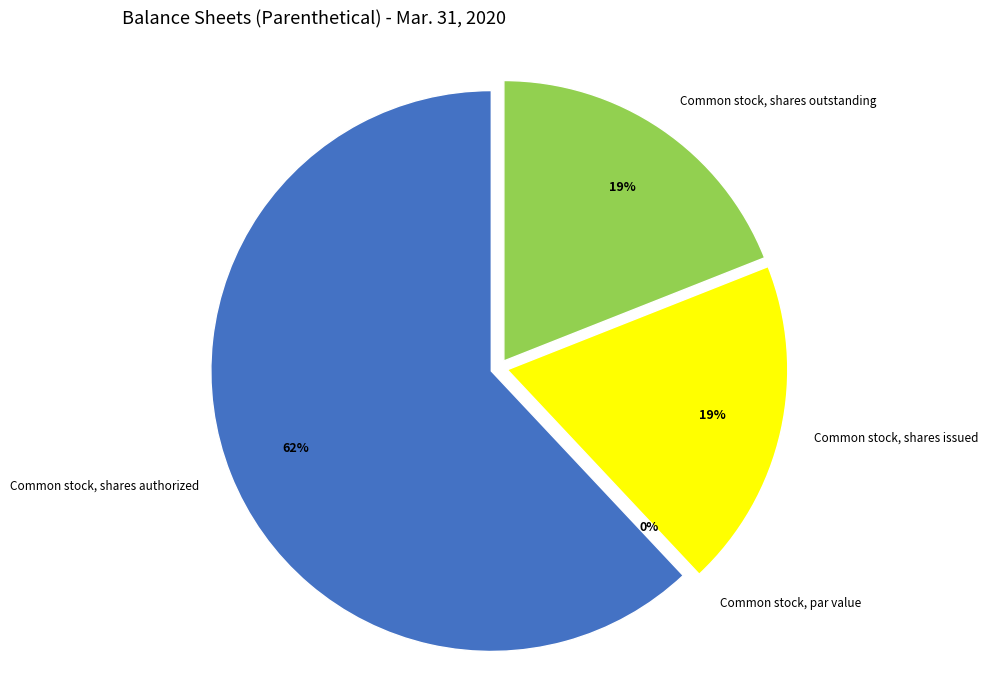

To the nearest percent, what is the difference between the largest and smallest slice percentages?

62%